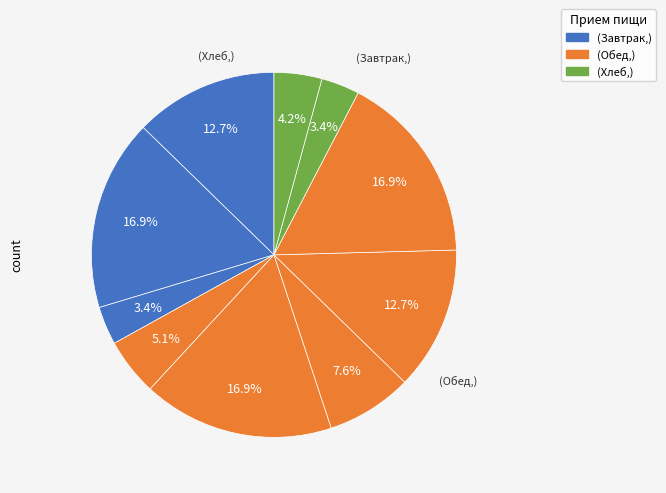

How many segments does this pie chart have?

10